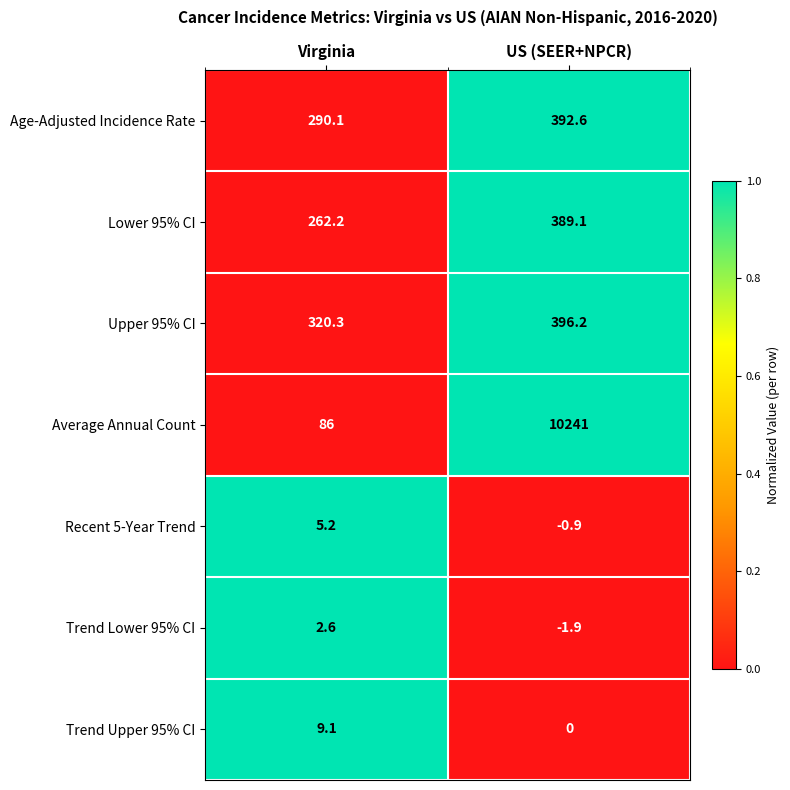

At which label does Trend Lower 95% CI first exceed 2?

Virginia